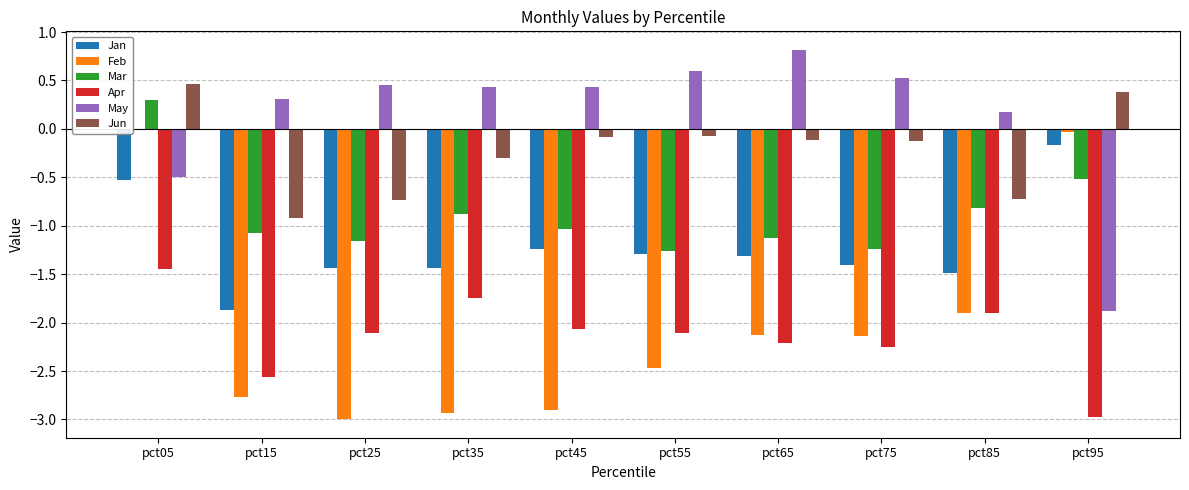

Which series has the largest range (max minus min)?

Feb